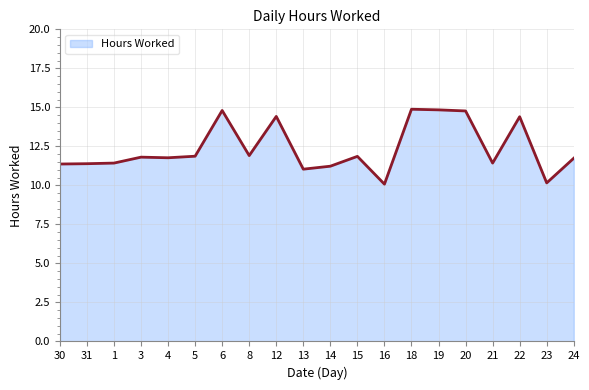

What is the sum of all values?

247.2